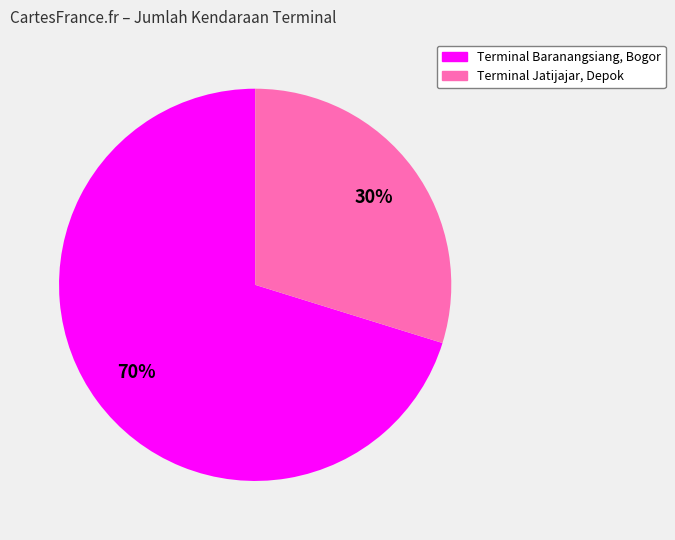

To the nearest percent, what is the average slice percentage?

50%